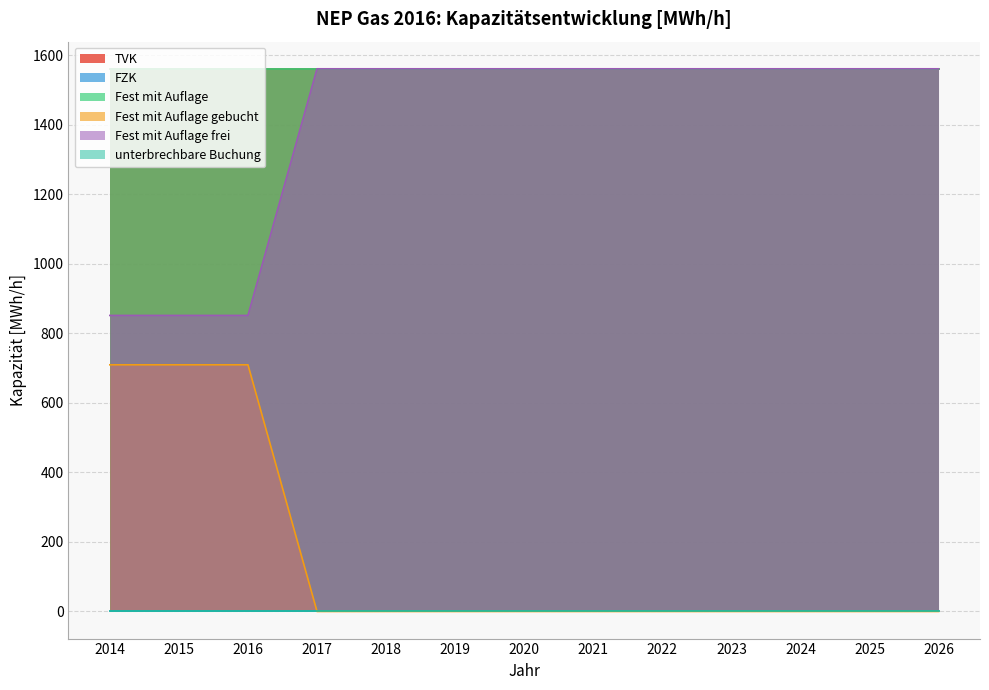

Is the value of FZK at 2016 greater than the value of Fest mit Auflage frei at 2018?

No